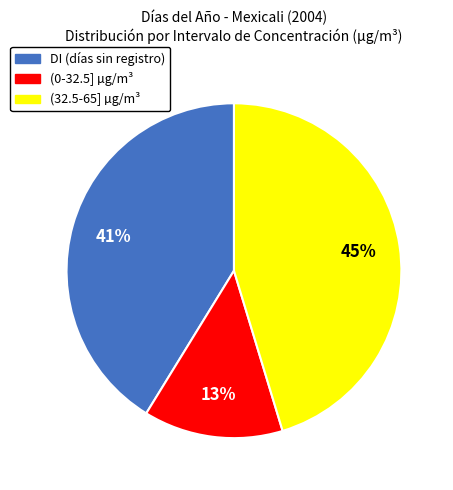

To the nearest percent, what is the difference between the (0-32.5] and DI slice percentages?

28%